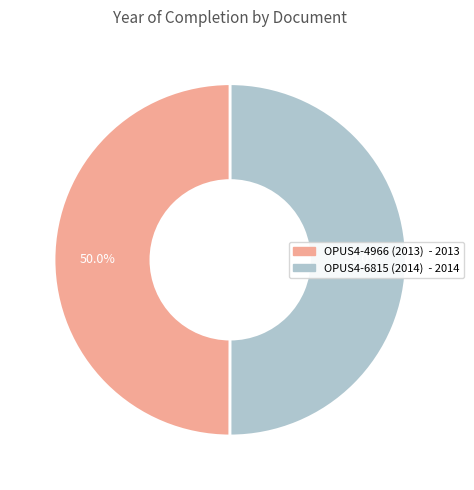

How much of the chart is everything except OPUS4-6815 (2014)?

50.0%